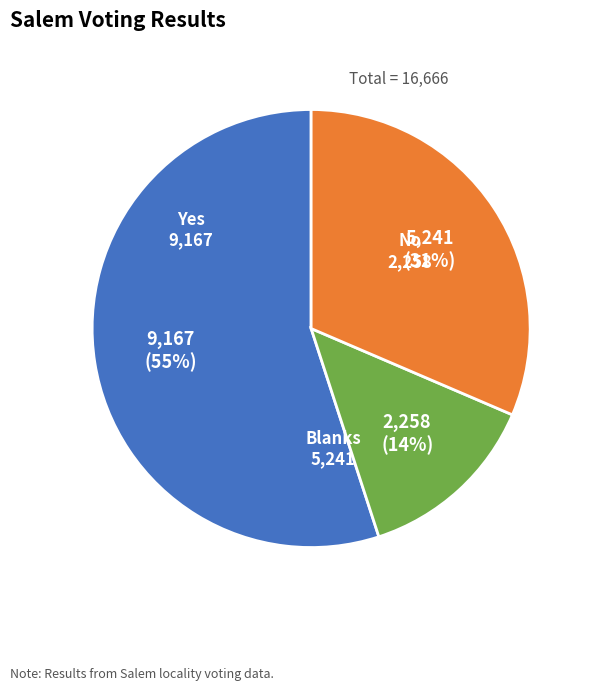

To the nearest percent, what is the combined percentage of Blanks and Yes?

86%